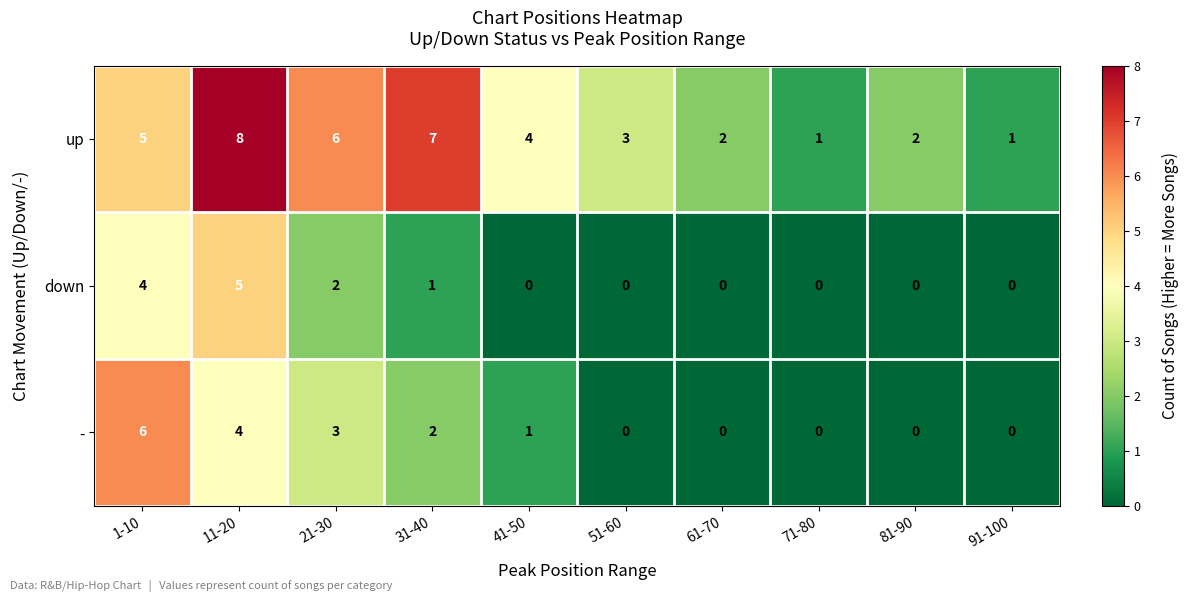

True or false: up has a value of 10 at 21-30.

False